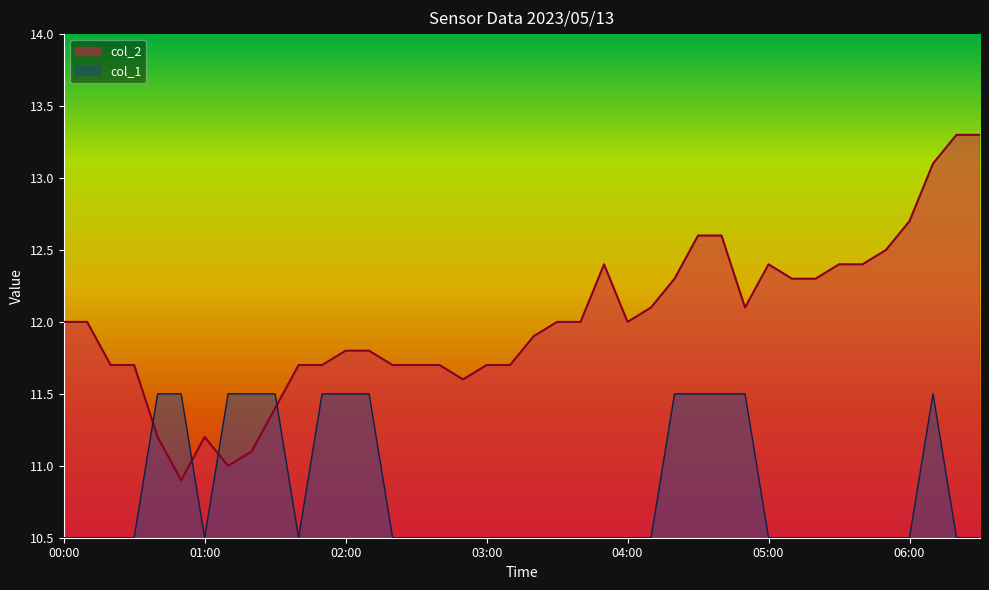

Count the number of data series in this chart.

2